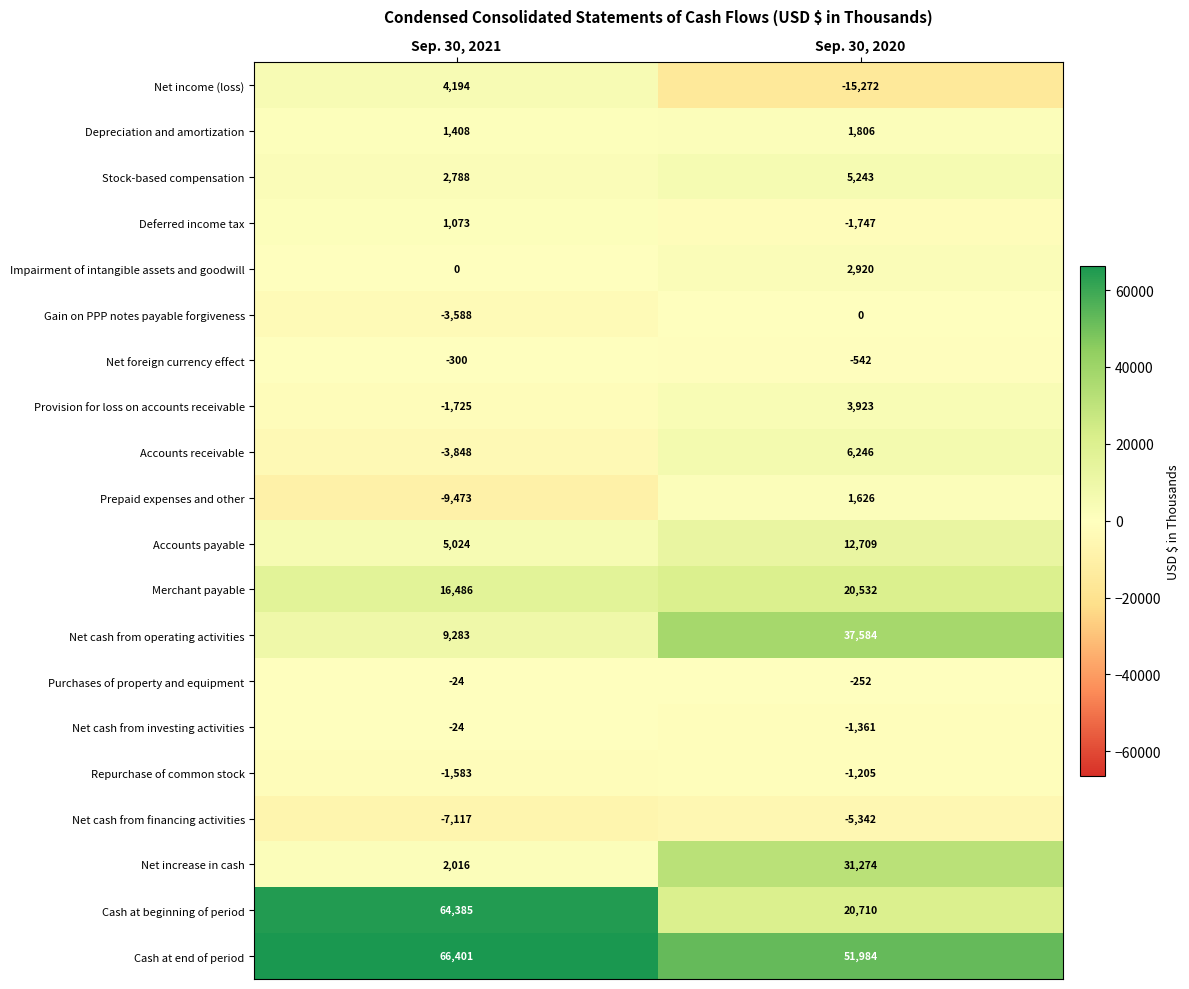

List the labels in order of Accounts receivable value, smallest first.

Sep. 30, 2021, Sep. 30, 2020